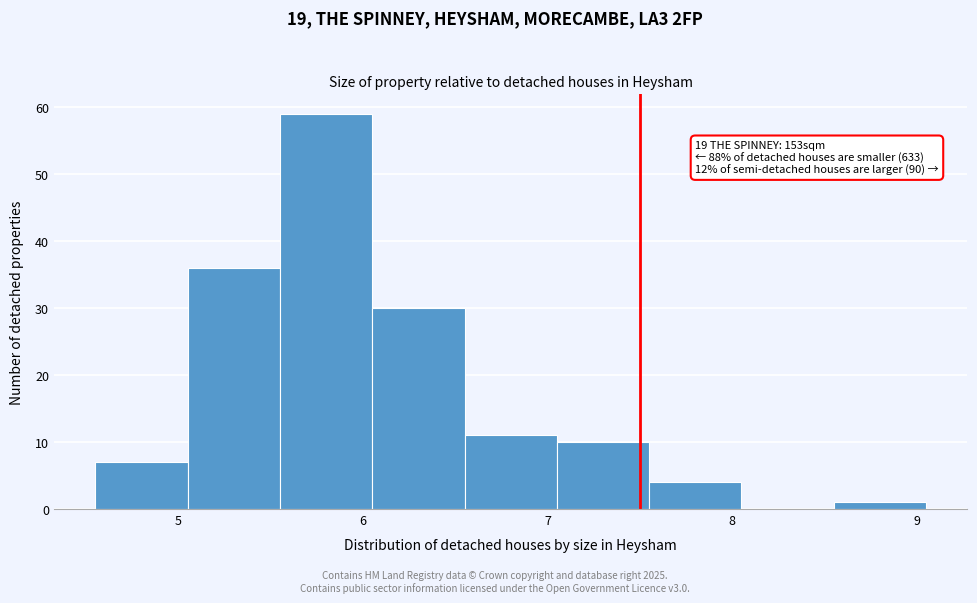

Which range on the x-axis has the tallest bar?

5.55 to 6.05